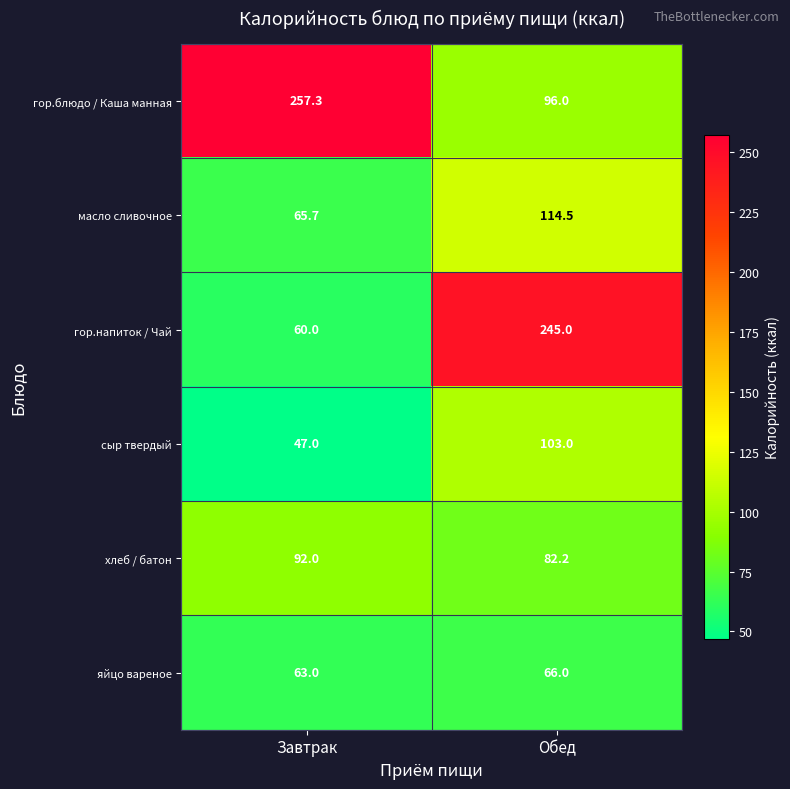

Which series has the largest total across all categories?

гор.блюдо / Каша манная